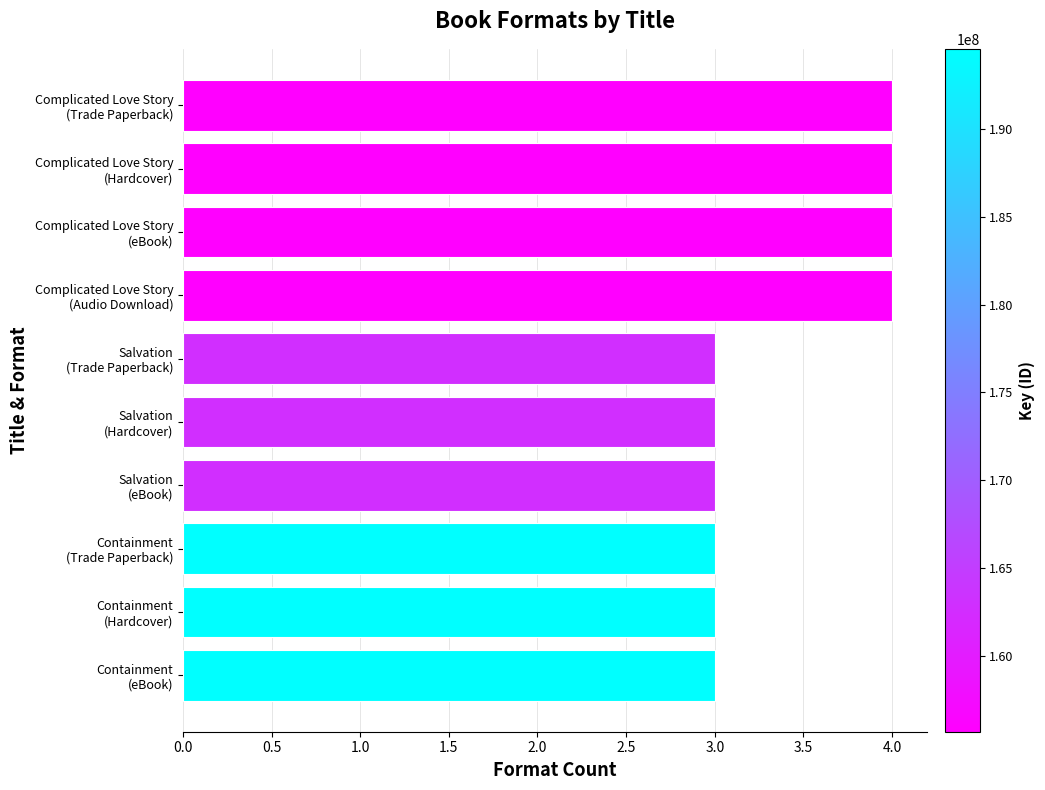

What is the sum of all values?

34